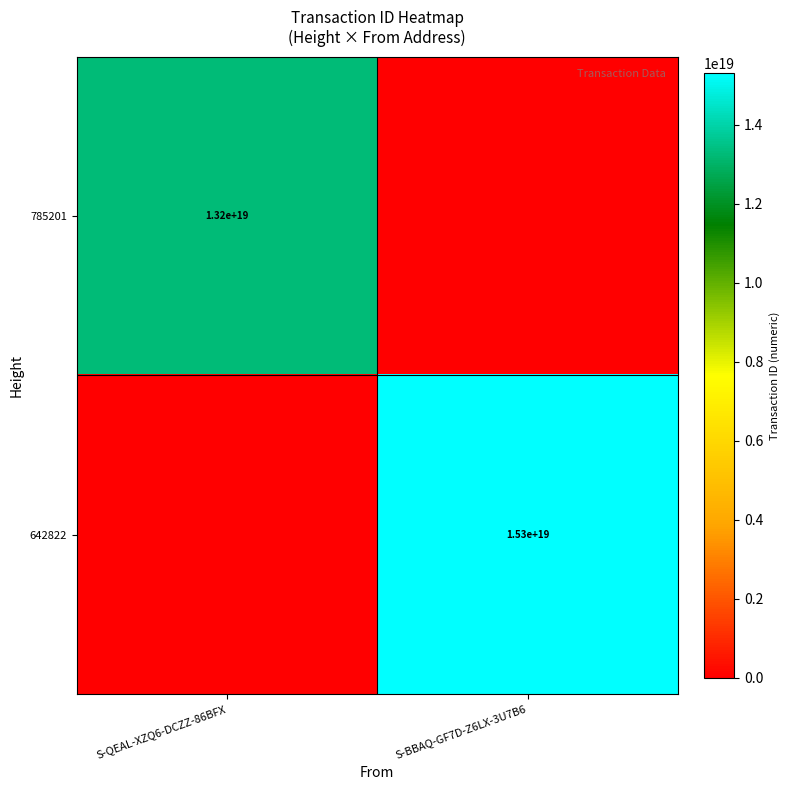

At how many categories does at least one series exceed 13241885064407767040?

1